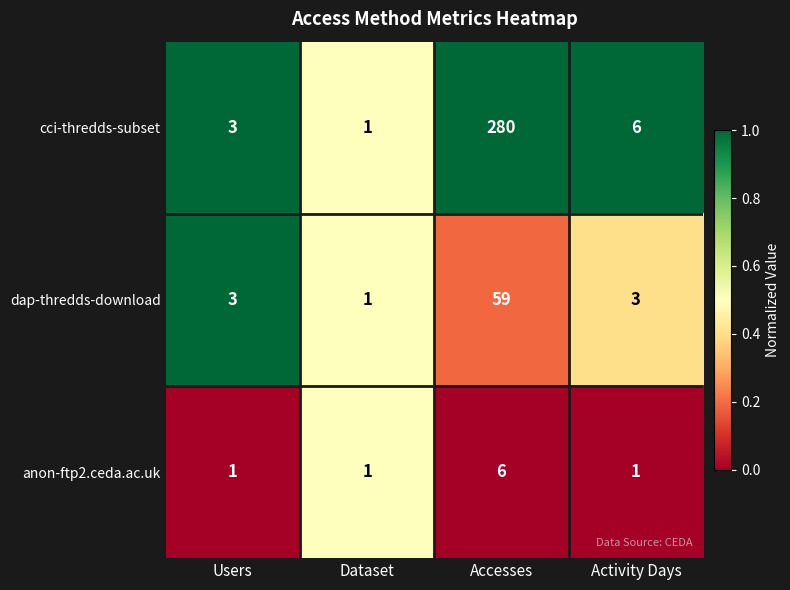

Which series has the largest total across all categories?

cci-thredds-subset